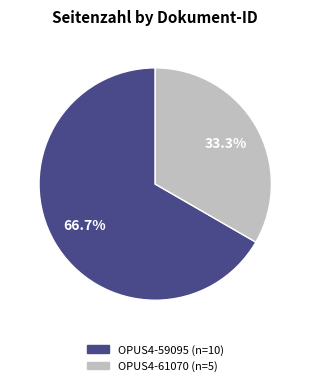

To the nearest percent, what is the difference between the largest and smallest slice percentages?

33%